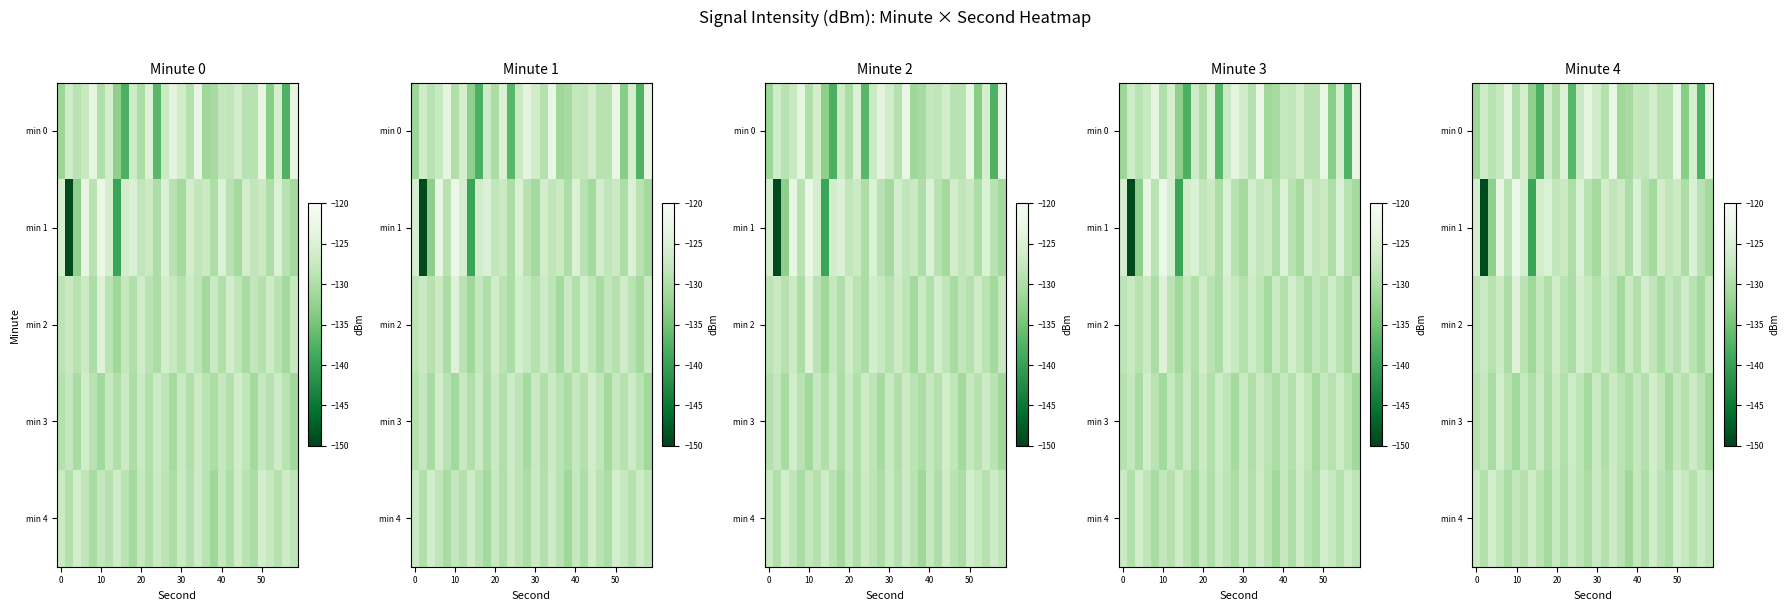

What is the smallest value displayed?

-149.2